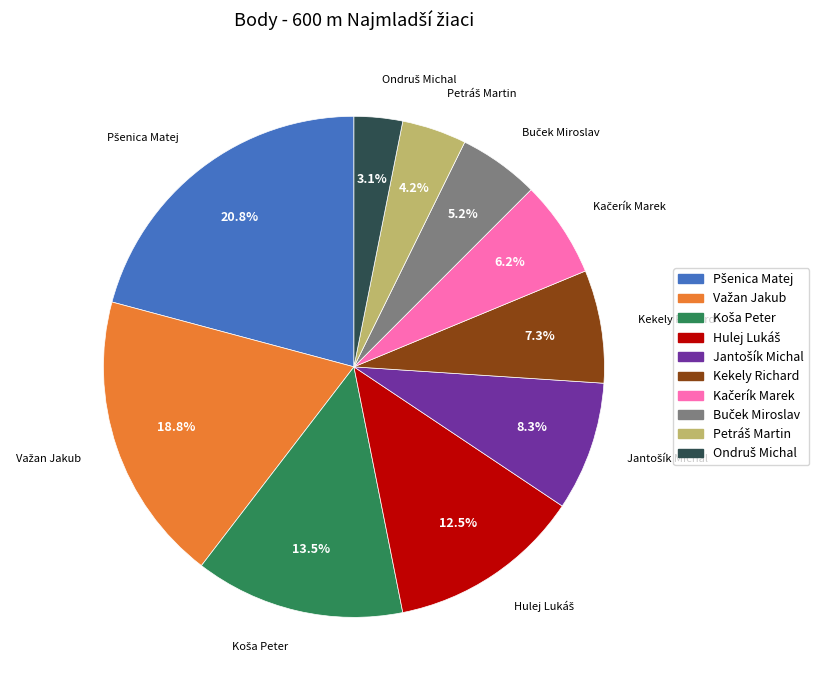

Does any single category account for the majority?

No